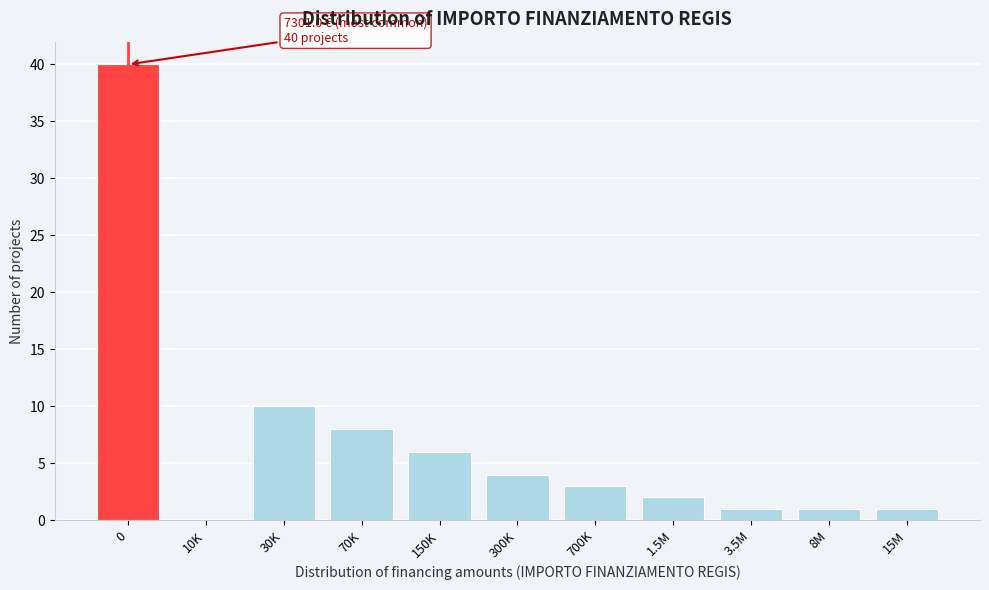

Reading left to right, transcribe all the data shown in this chart.

0=40	10K=0	30K=10	70K=8	150K=6	300K=4	700K=3	1.5M=2	3.5M=1	8M=1	15M=1